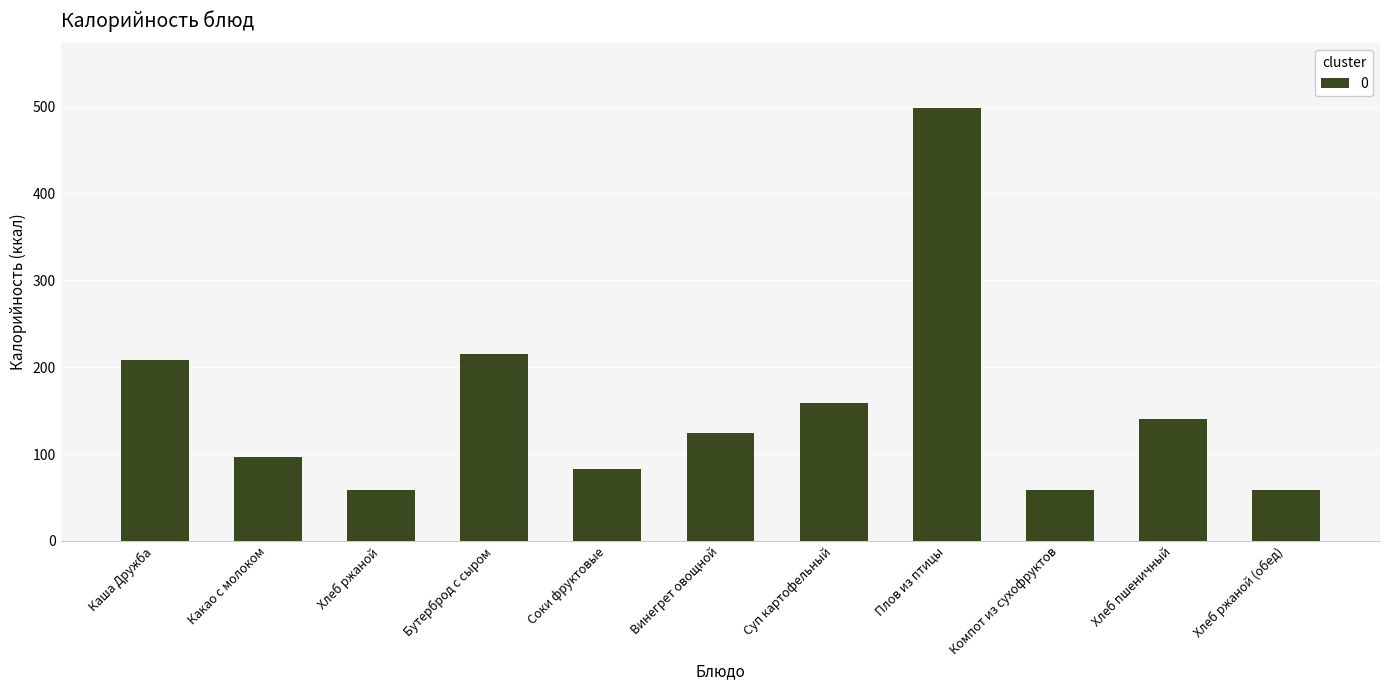

Where is the data nearest to the value 278?

Бутерброд с сыром